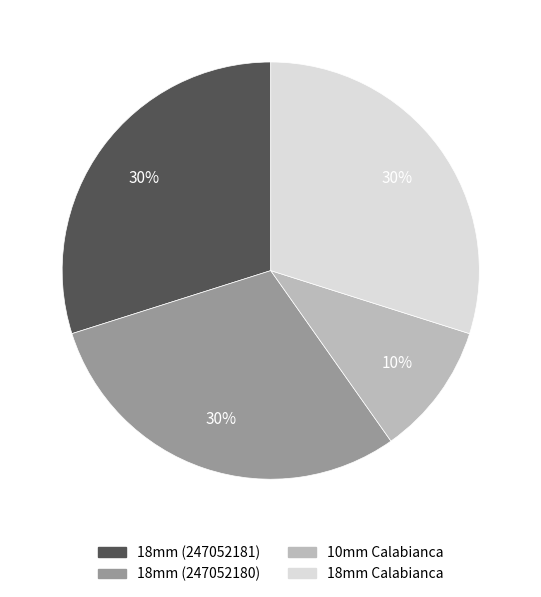

Combined, do 18mm (247052180) and 18mm (247052181) account for over 50%?

Yes